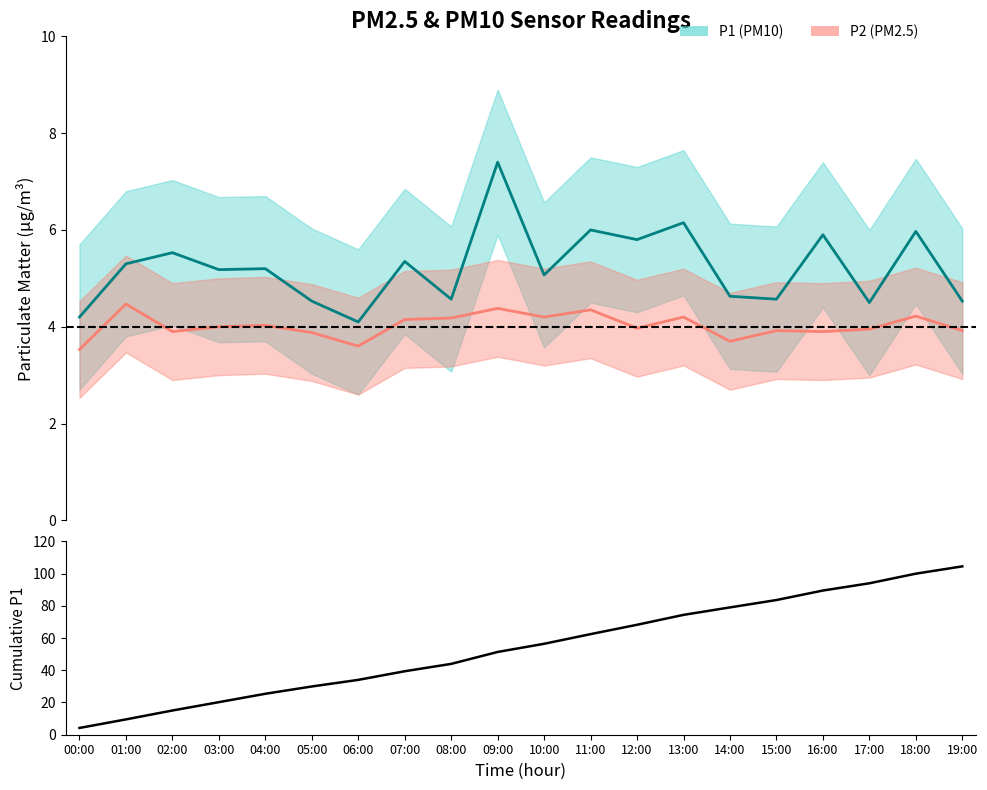

True or false: Cumulative P1 and P1 intersect in this chart.

False